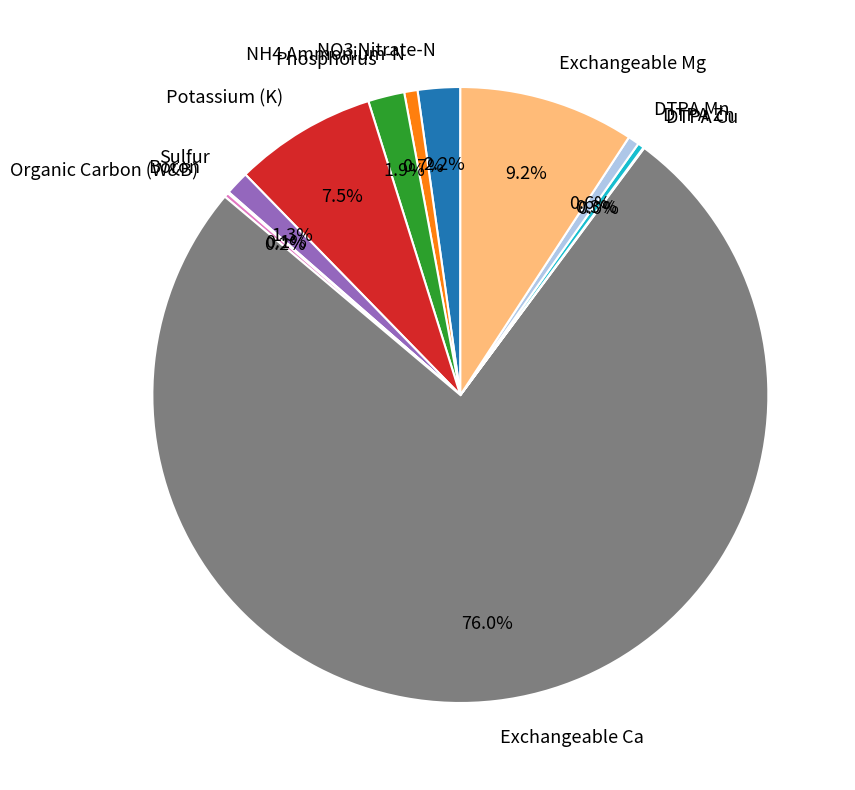

What percentage do NO3 Nitrate-N and Potassium (K) together represent?

9.7%